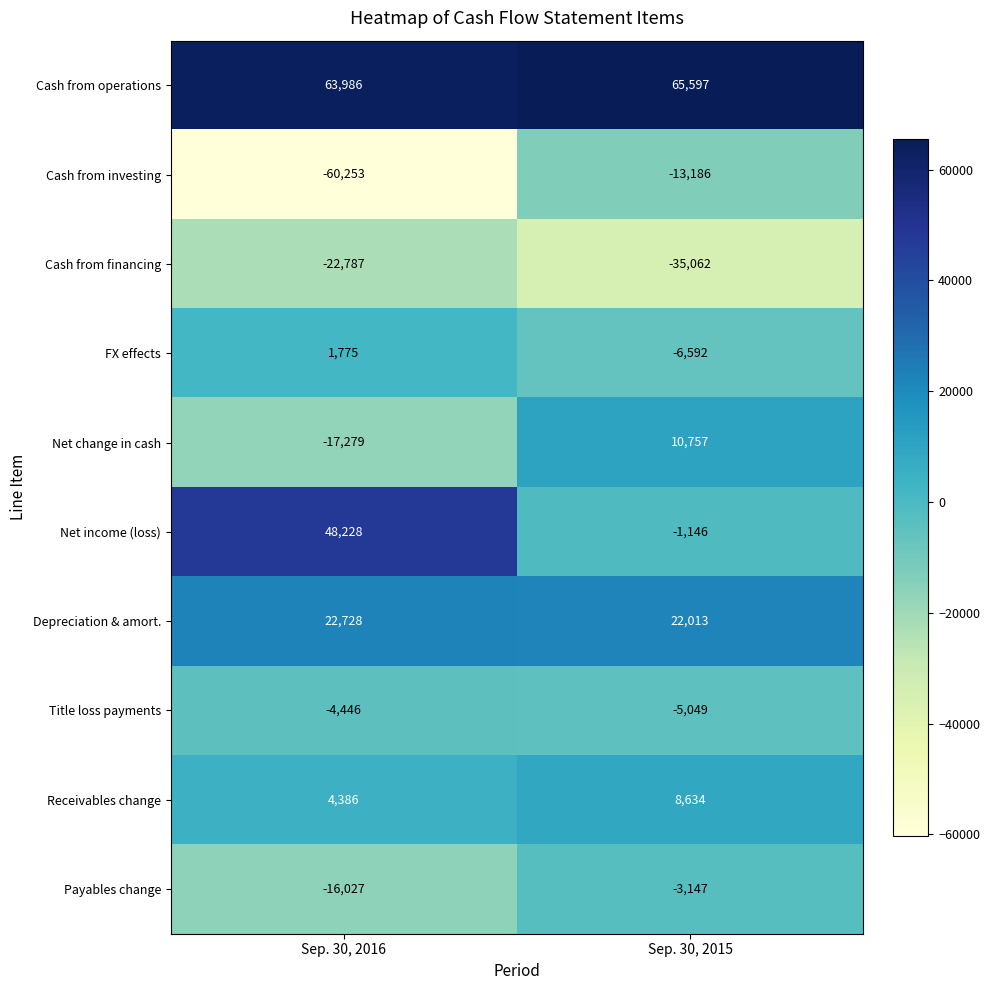

Reading right to left, list all the values displayed in this chart.

Cash from operations: Sep. 30, 2015=65597	Sep. 30, 2016=63986
Cash from investing: Sep. 30, 2015=-13186	Sep. 30, 2016=-60253
Cash from financing: Sep. 30, 2015=-35062	Sep. 30, 2016=-22787
FX effects: Sep. 30, 2015=-6592	Sep. 30, 2016=1775
Net change in cash: Sep. 30, 2015=10757	Sep. 30, 2016=-17279
Net income (loss): Sep. 30, 2015=-1146	Sep. 30, 2016=48228
Depreciation & amort.: Sep. 30, 2015=22013	Sep. 30, 2016=22728
Title loss payments: Sep. 30, 2015=-5049	Sep. 30, 2016=-4446
Receivables change: Sep. 30, 2015=8634	Sep. 30, 2016=4386
Payables change: Sep. 30, 2015=-3147	Sep. 30, 2016=-16027